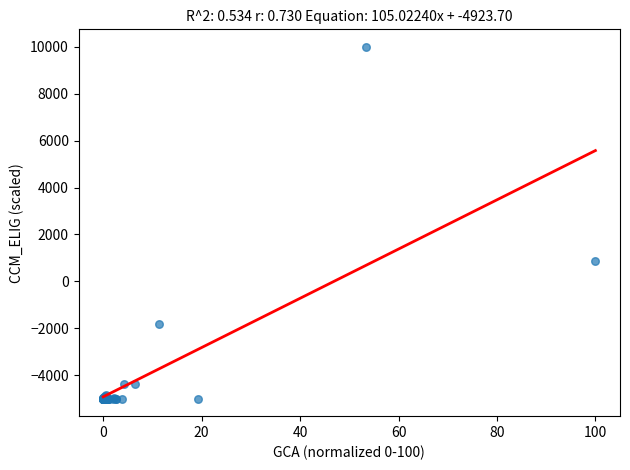

What Y value in the scatter plot is closest to 2500?

851.8